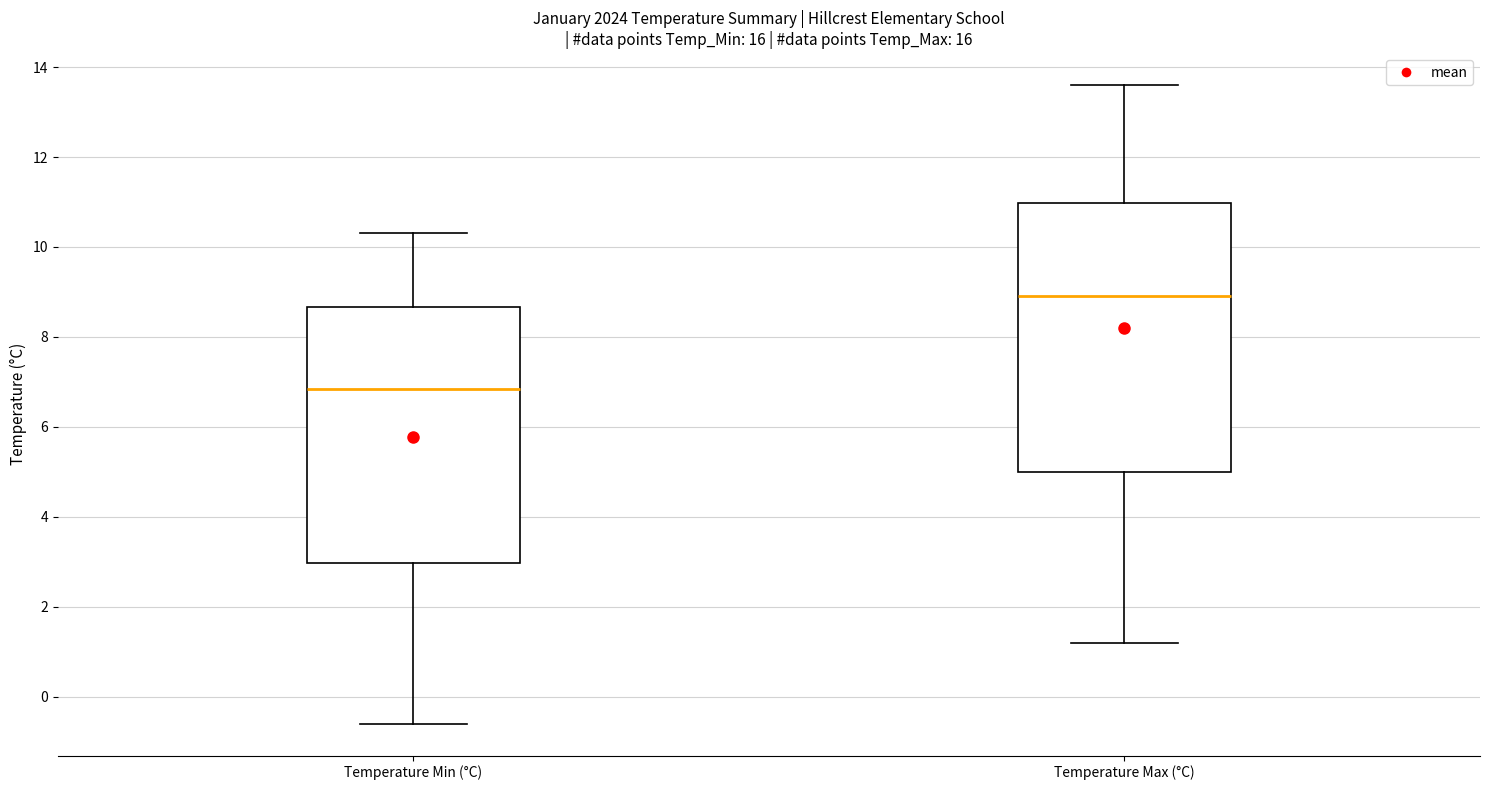

Reading left to right, transcribe this box plot: for each box, give where its median line is, the range the box spans, and where its two whiskers end, as read against the y-axis. The values are not printed on the chart, so give them approximately, as read against the axis.

Temperature Min (°C): median 6.8, box 3.0 to 8.6, whiskers -0.6 to 10.4
Temperature Max (°C): median 9.0, box 5.0 to 11.0, whiskers 1.2 to 13.6